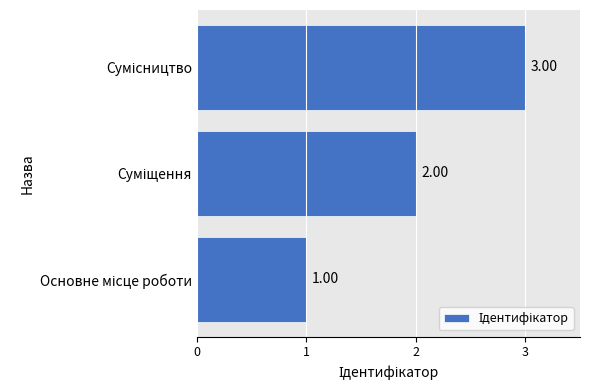

What is the sum of all values?

6